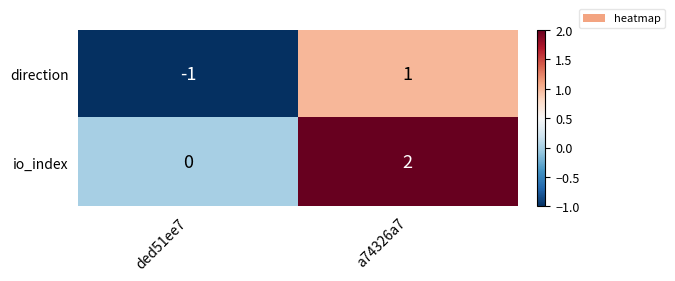

Is the value of io_index at ded51ee7 greater than the value of direction at ded51ee7?

Yes